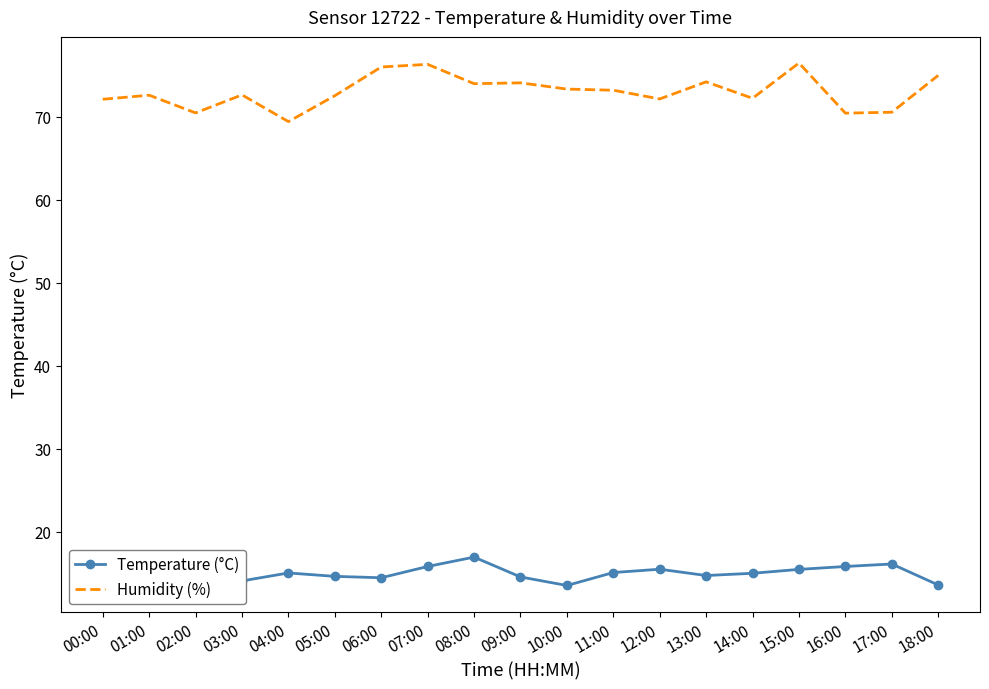

Between 13:00 and 15:00, which series saw the biggest shift?

Humidity (%)